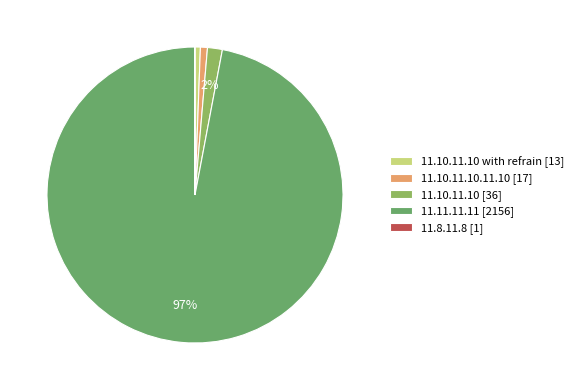

True or false: 11.10.11.10 [36] accounts for 2% of the total.

True